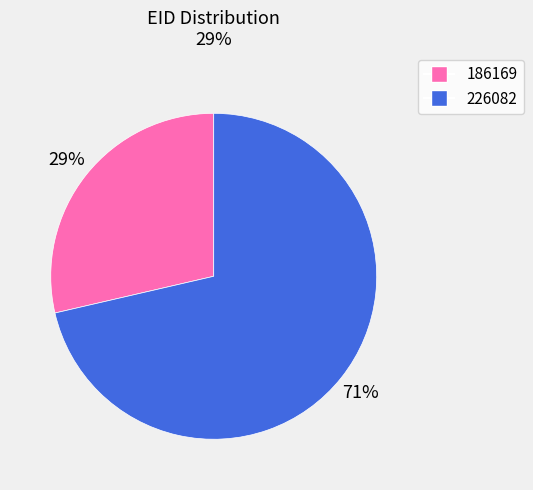

Which slice is the smallest?

186169